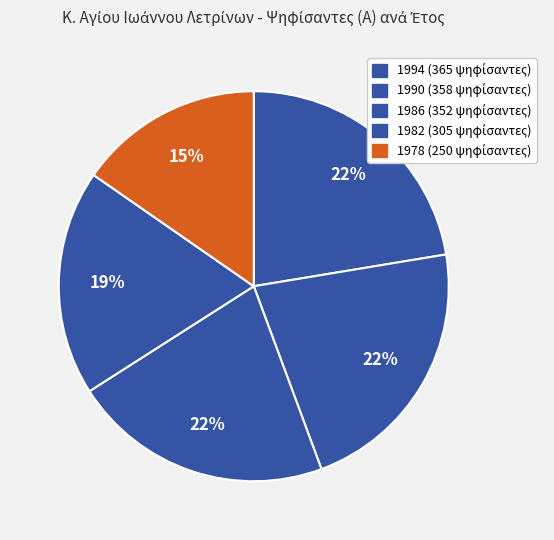

True or false: 1982 accounts for 6% of the total.

False